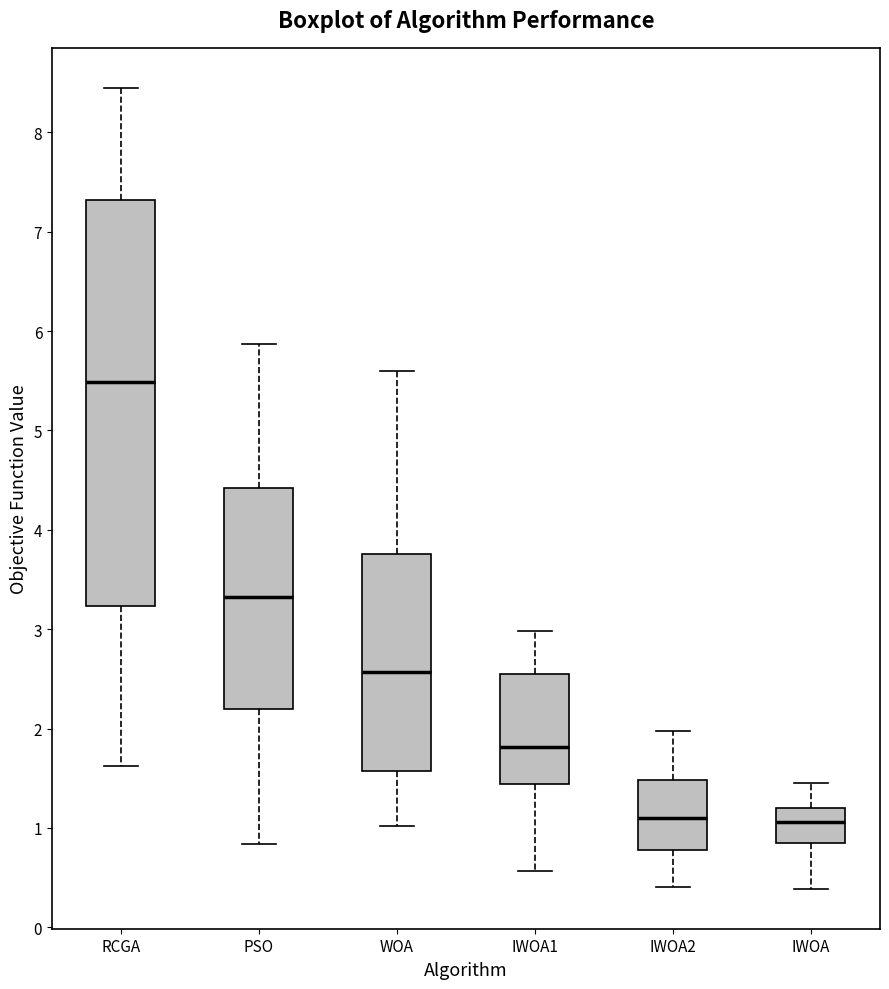

Comparing the boxes themselves (not the whiskers), which one is the tallest?

RCGA